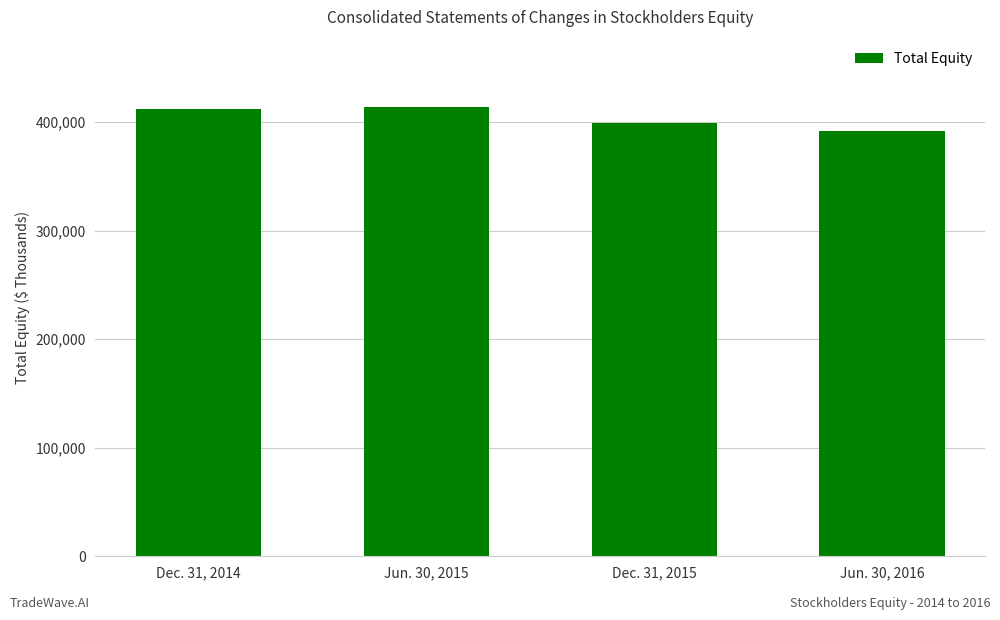

What is the sum of the values at Jun. 30, 2015 and Dec. 31, 2014?

825347